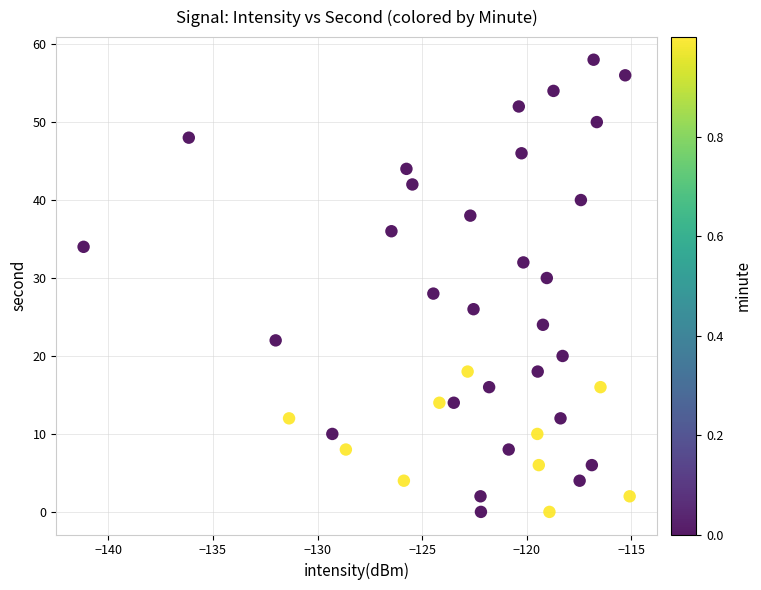

What is the range of Y values (max minus min)?

58